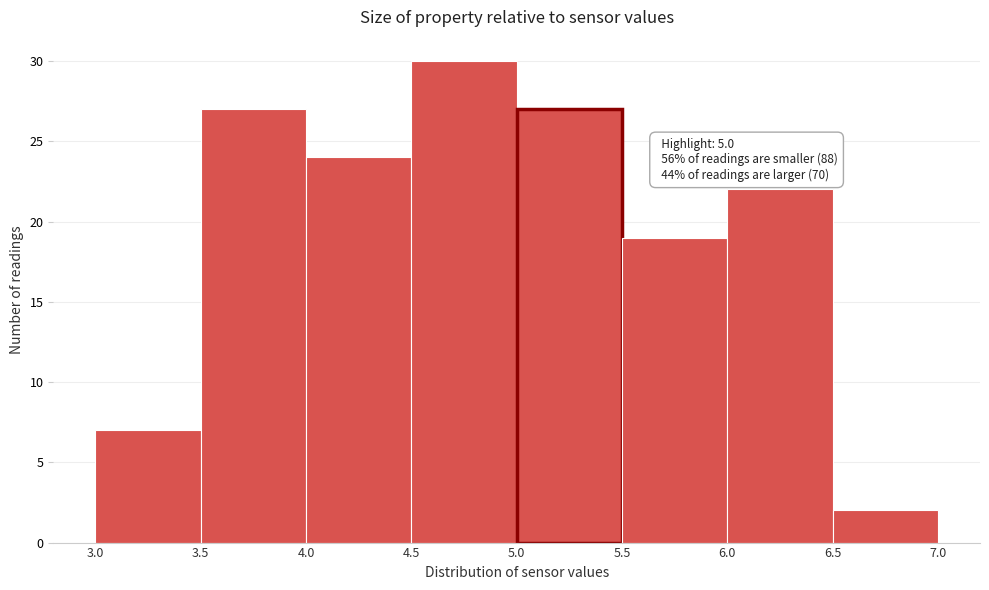

Which range on the x-axis has the tallest bar?

4.5 to 5.0